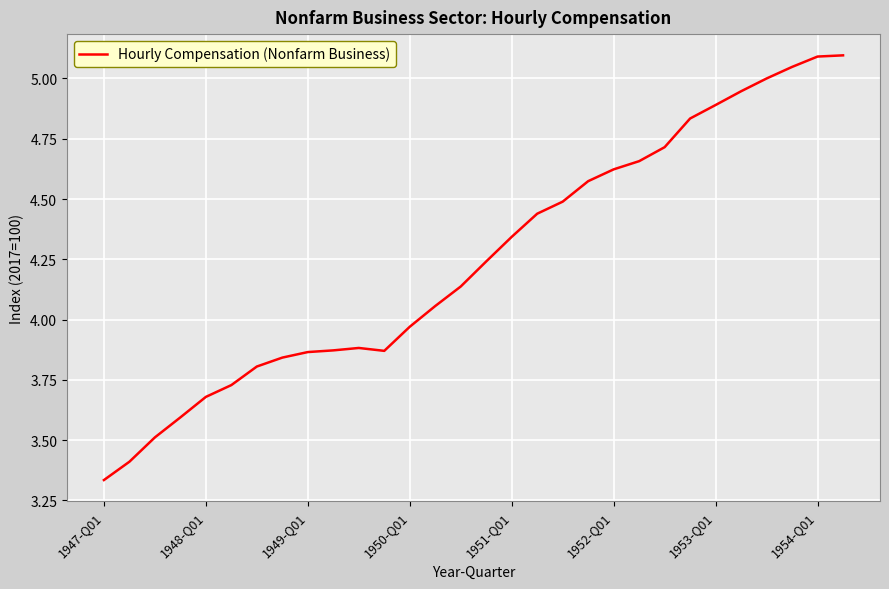

What is the difference between the maximum and minimum values?

1.8